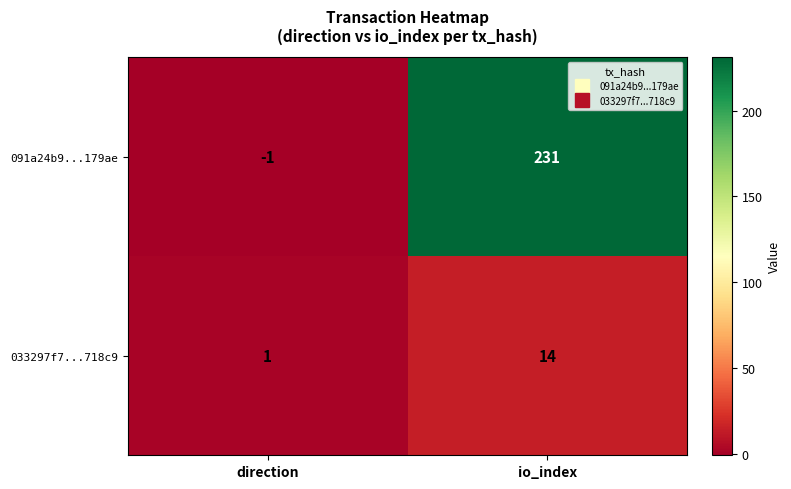

Is it true that 091a24b9...179ae equals -1 at direction?

True